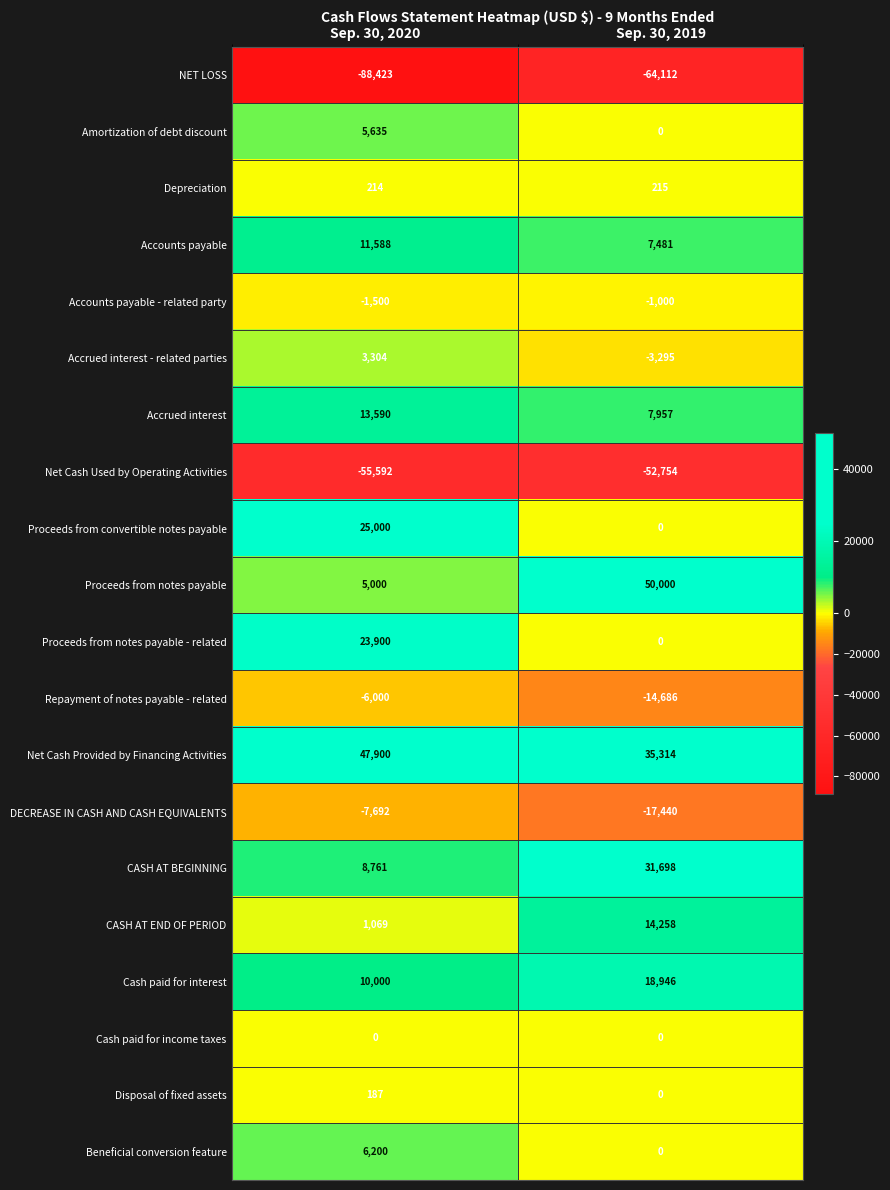

The Beneficial conversion feature series shows 0 at Sep. 30, 2019. True or false?

True